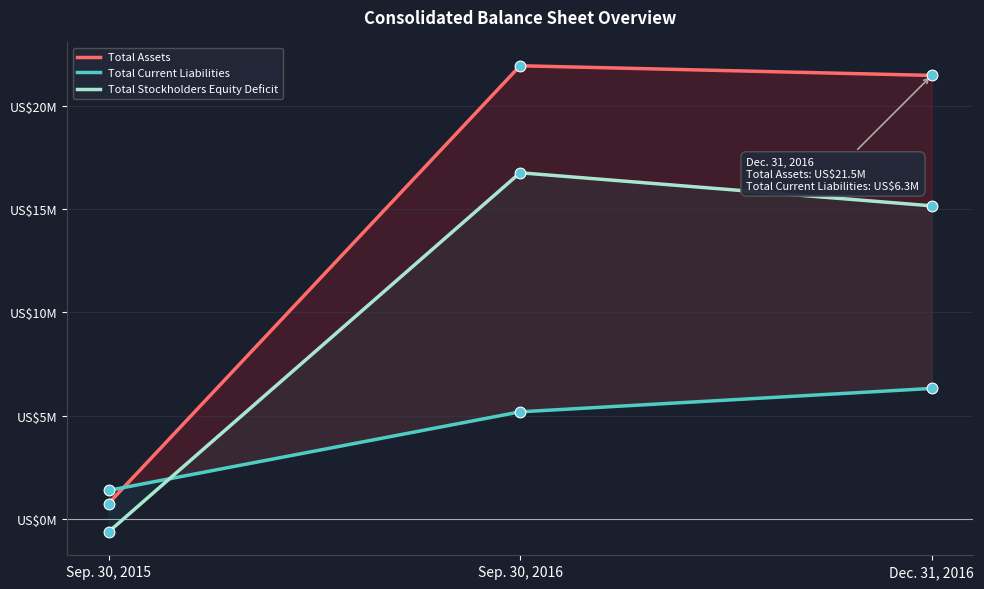

Which series contains the highest Y value?

Total Assets